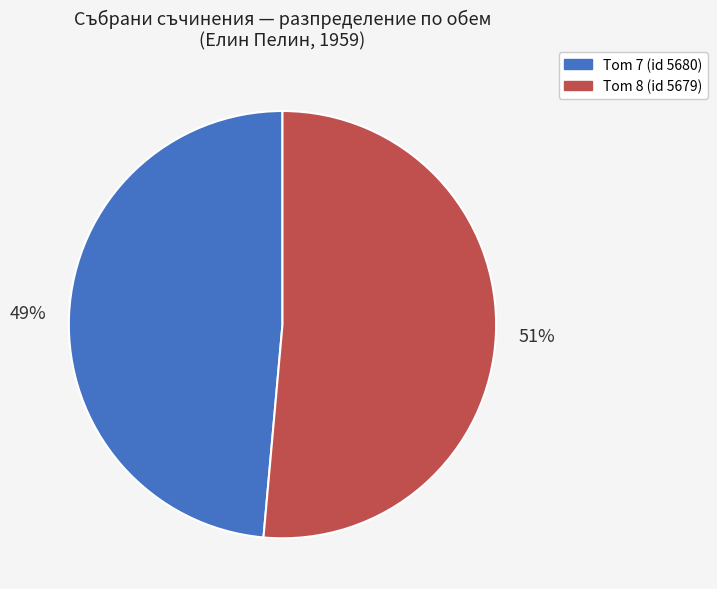

Does any single category account for the majority?

Yes